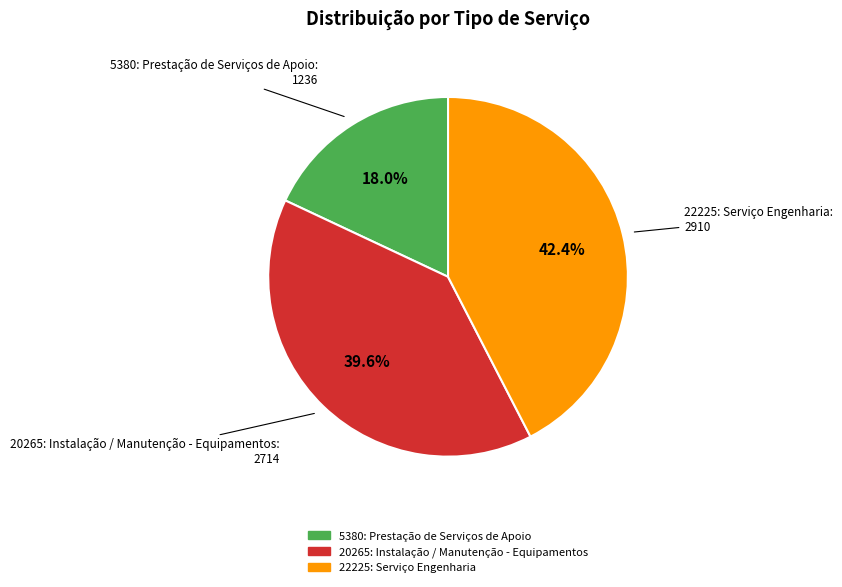

Which slice is the largest?

22225: Serviço Engenharia